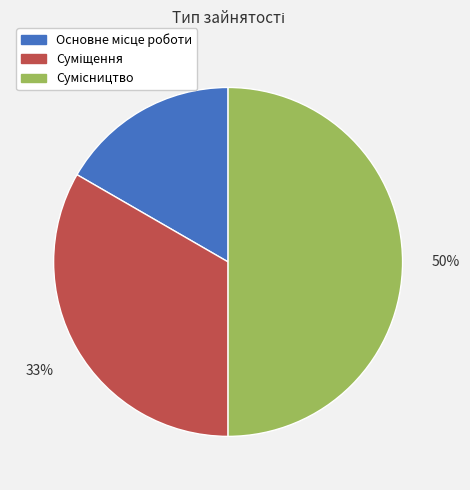

To the nearest percent, what is the average slice percentage?

33%